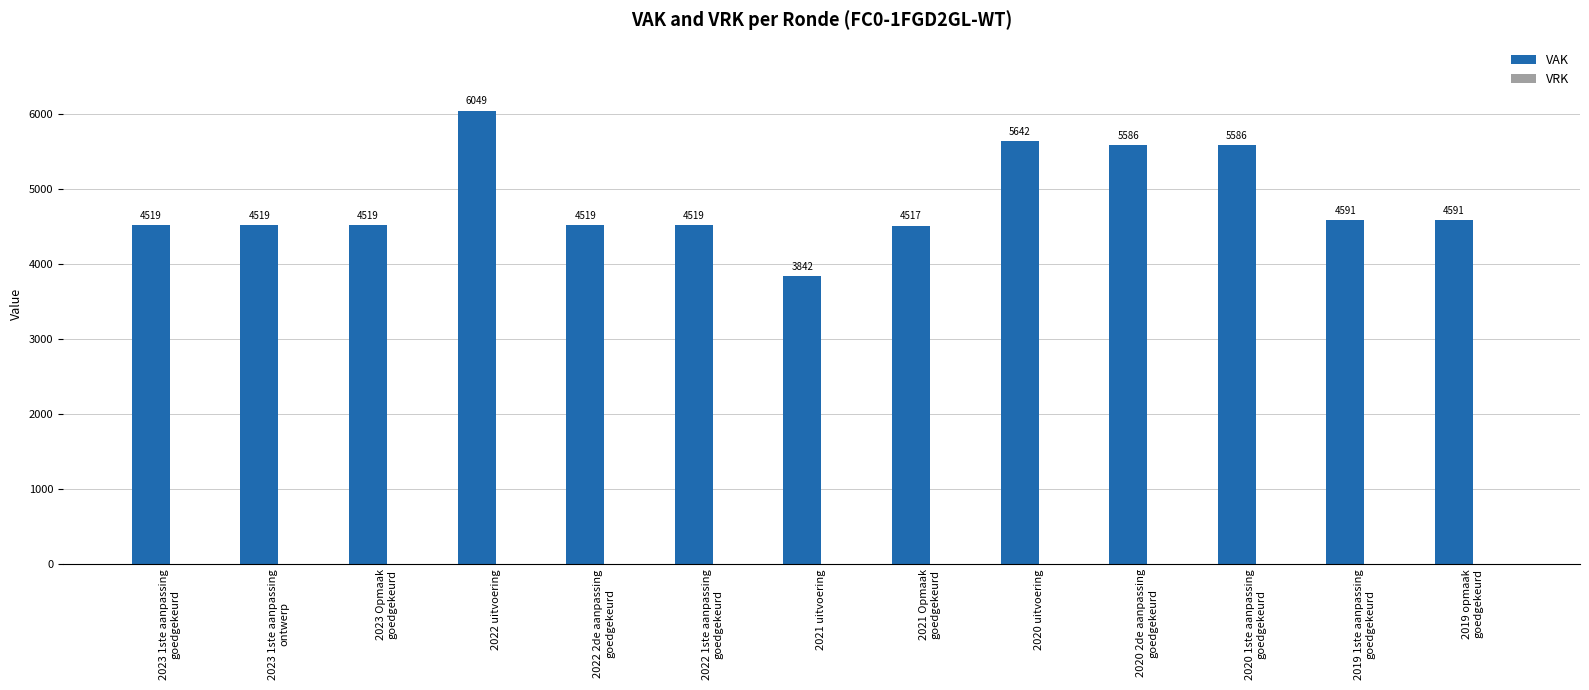

What is the maximum value shown in the chart?

6049